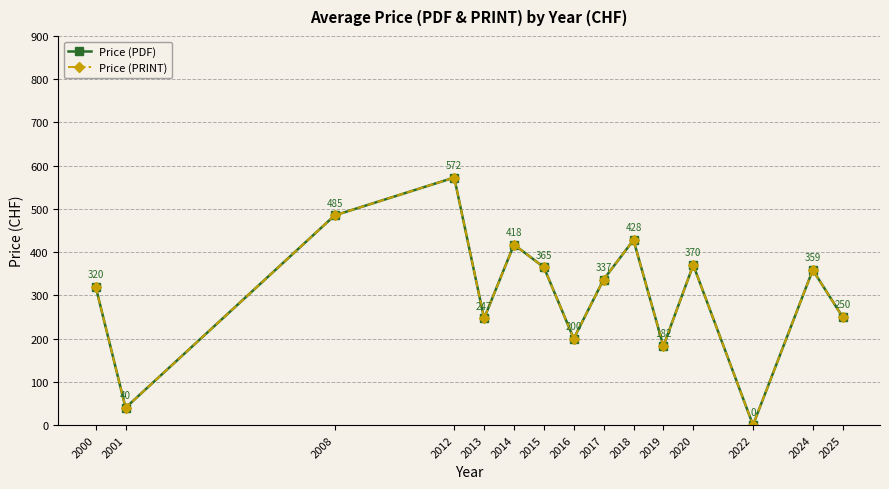

Reading left to right, what are all the values shown in this chart?

Price (PDF): 320.0	40.0	485.0	572.5	246.7	417.5	365.0	200.0	336.7	428.0	182.5	370.2	0.0	358.8	250.0
Price (PRINT): 320.0	40.0	485.0	572.5	246.7	417.5	365.0	200.0	336.7	428.0	182.5	370.2	0.0	358.8	250.0